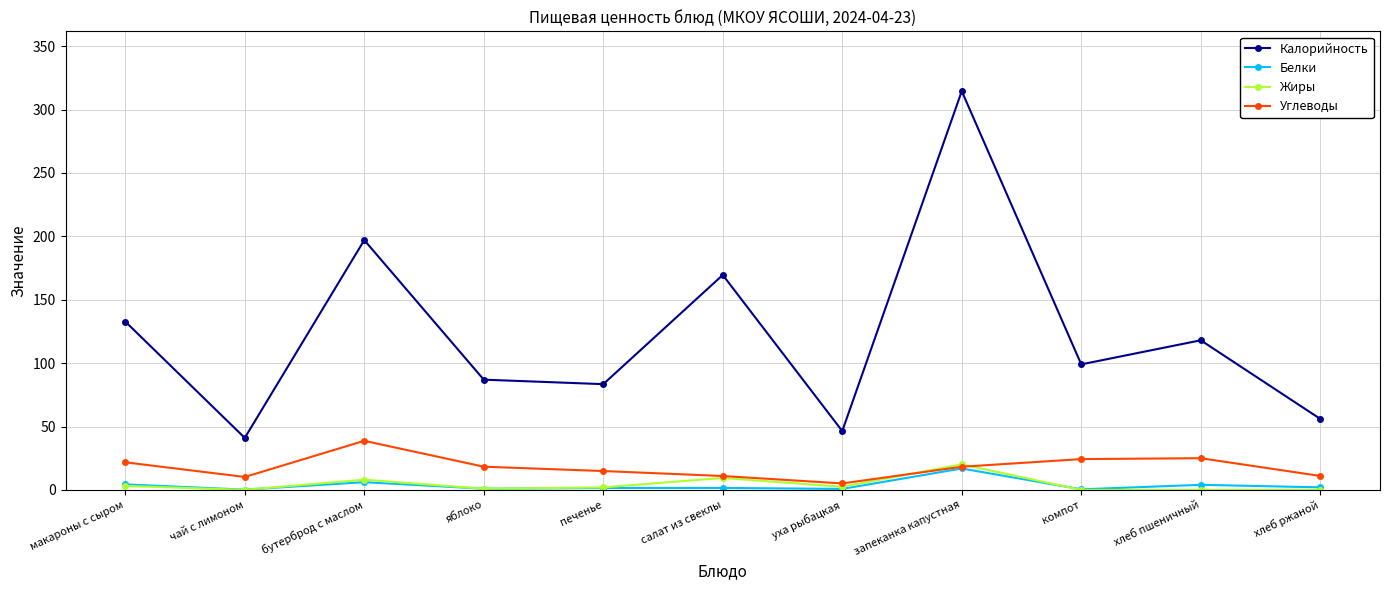

How many lines are shown in the chart?

4